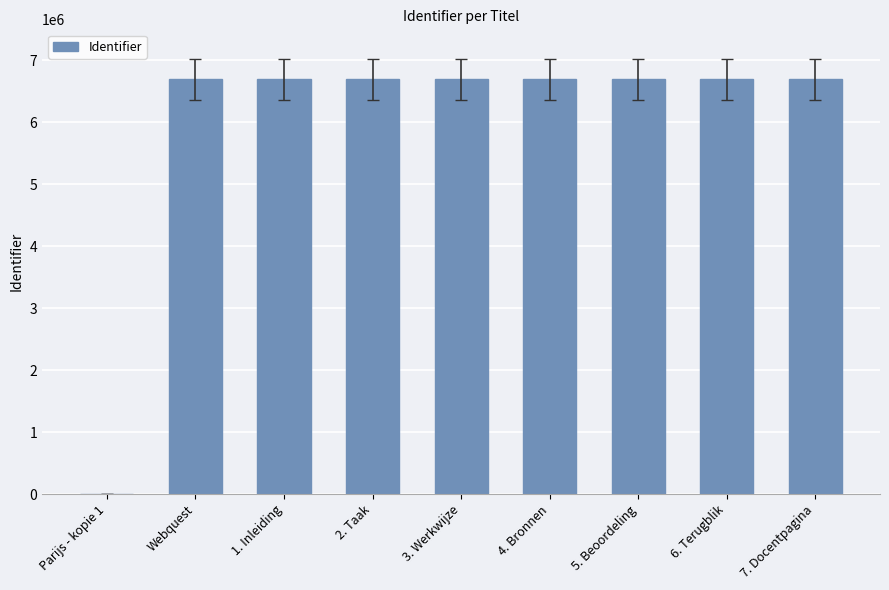

What value does the data have at 2. Taak, to the nearest 100?

6693600